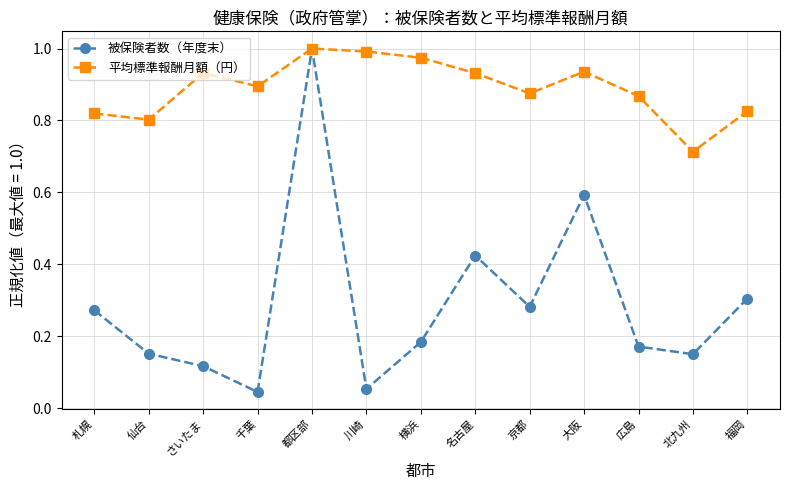

Is this an area chart (filled region under the line)?

No